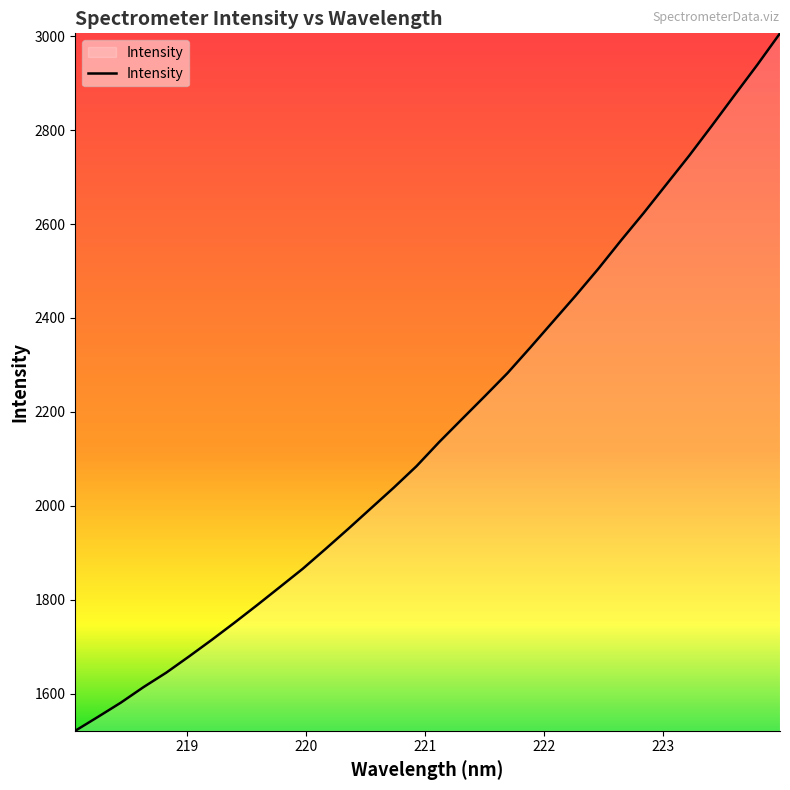

What is the difference between the maximum and minimum values?

1485.6